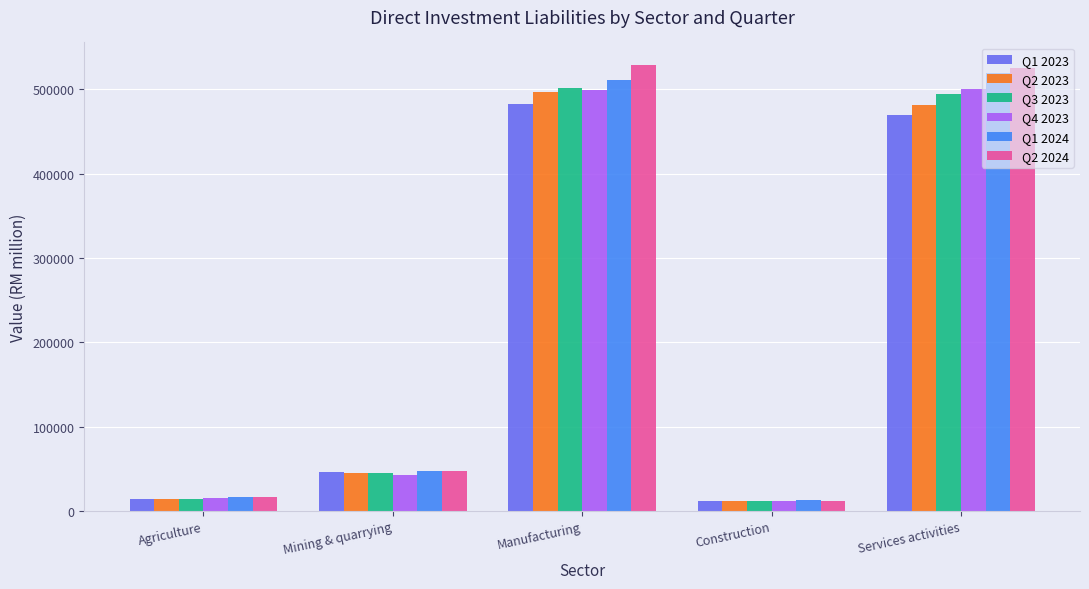

The Q3 2023 series shows 852385.9 at Manufacturing. True or false?

False